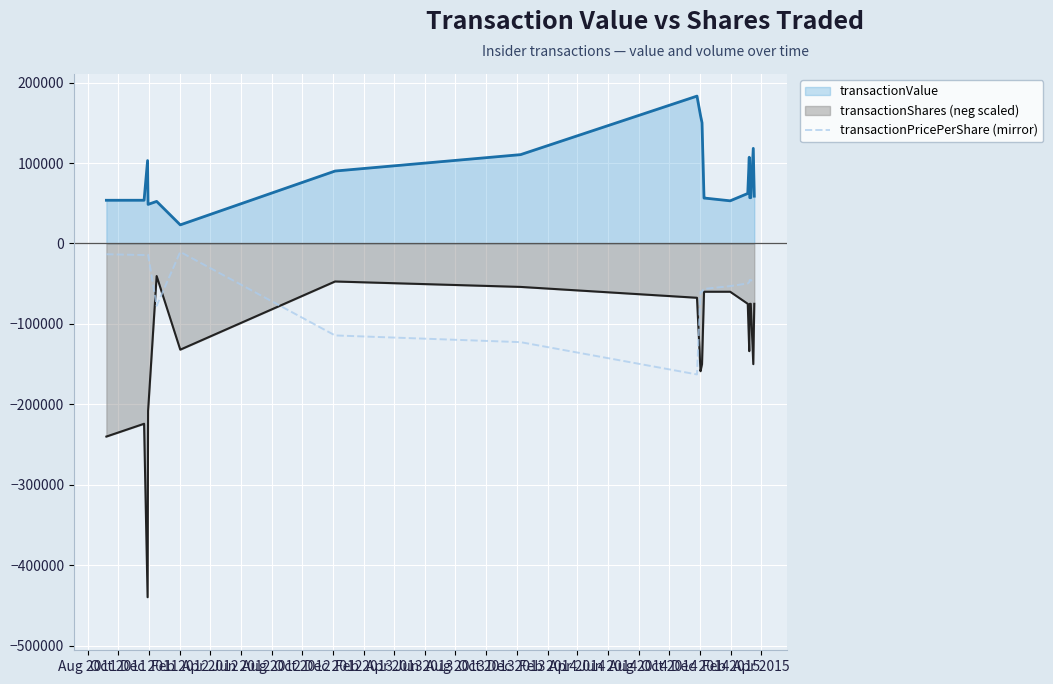

List the series in order of their peak value, highest first.

transactionValue, transactionPricePerShare (mirror), transactionShares (neg scaled)